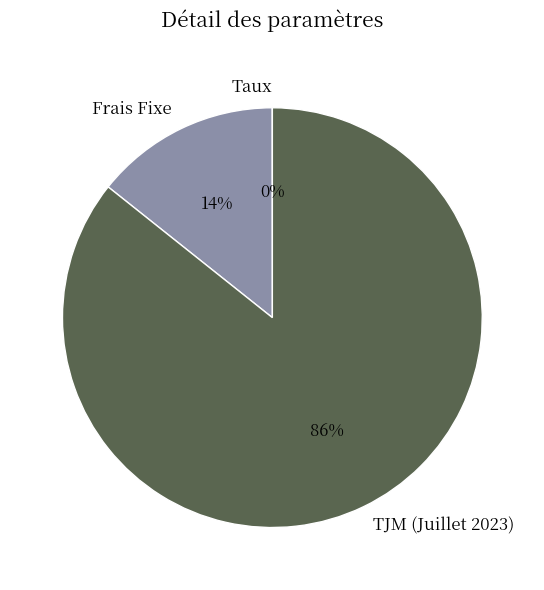

Which category has the biggest portion of the pie?

TJM (Juillet 2023)